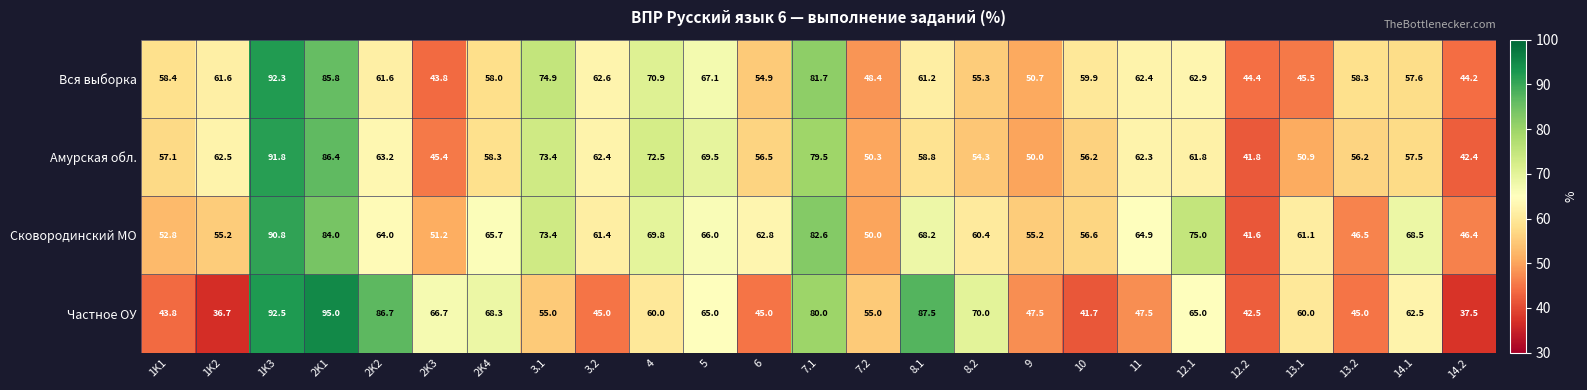

At 12.2, list the series in order from smallest to largest.

Сковородинский МО, Амурская обл., Частное ОУ, Вся выборка